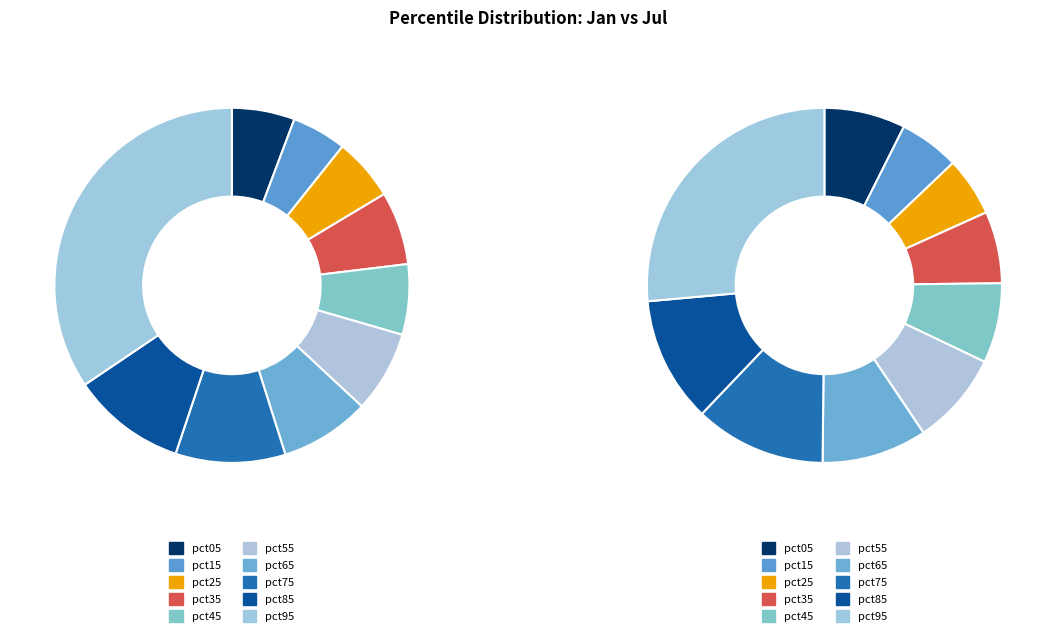

Count the number of slices in the pie.

10